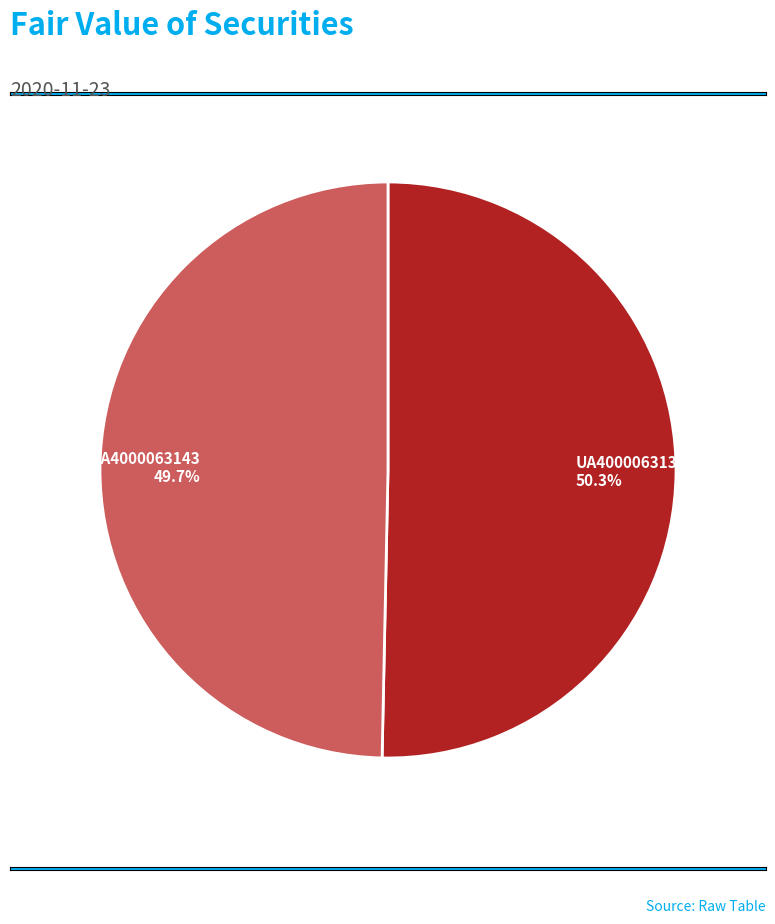

To the nearest percent, what percentage of the pie is UA4000063135?

50%